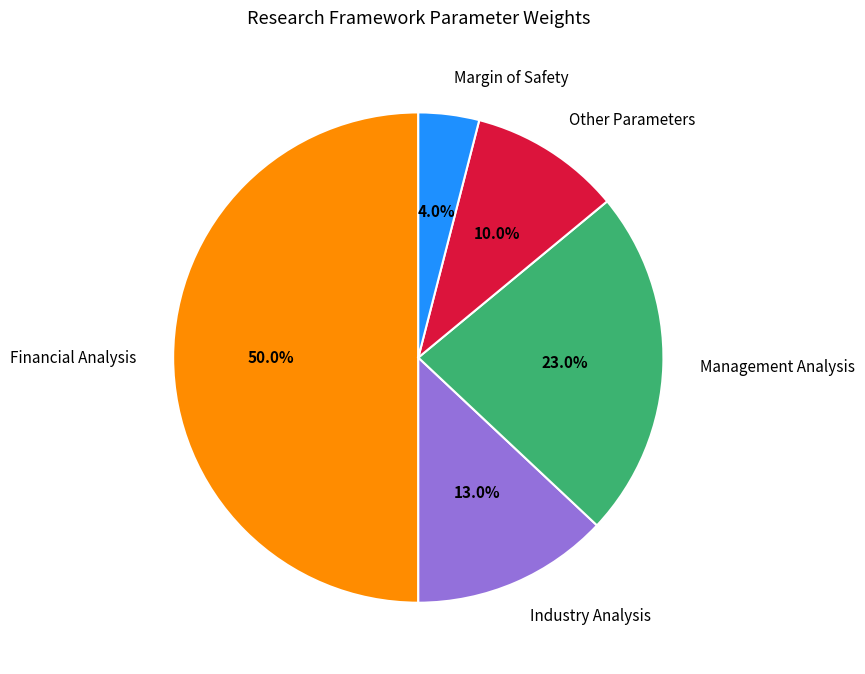

To the nearest percent, what portion does Other Parameters represent?

10%